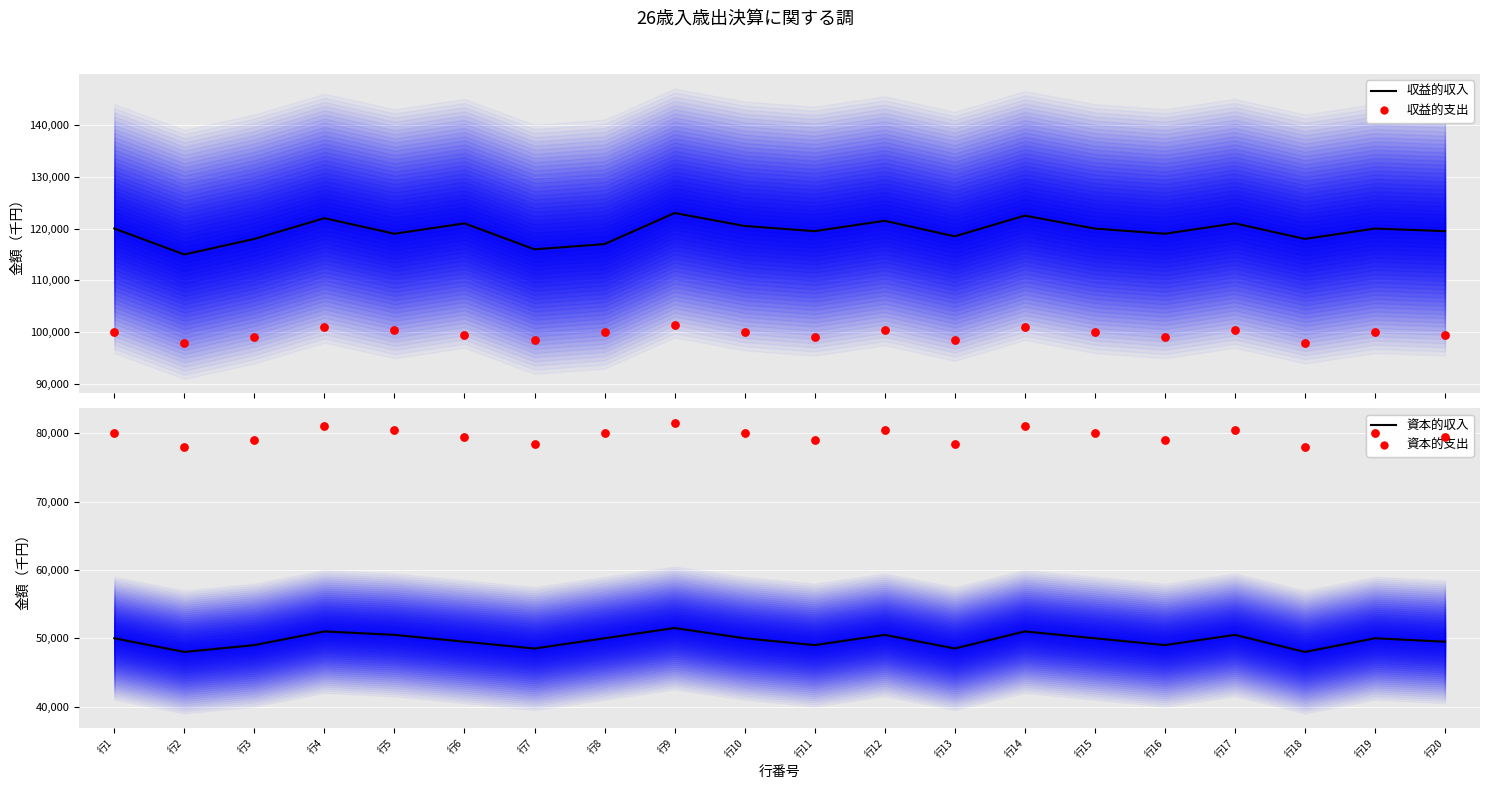

Which series reaches the minimum Y coordinate?

資本的収入